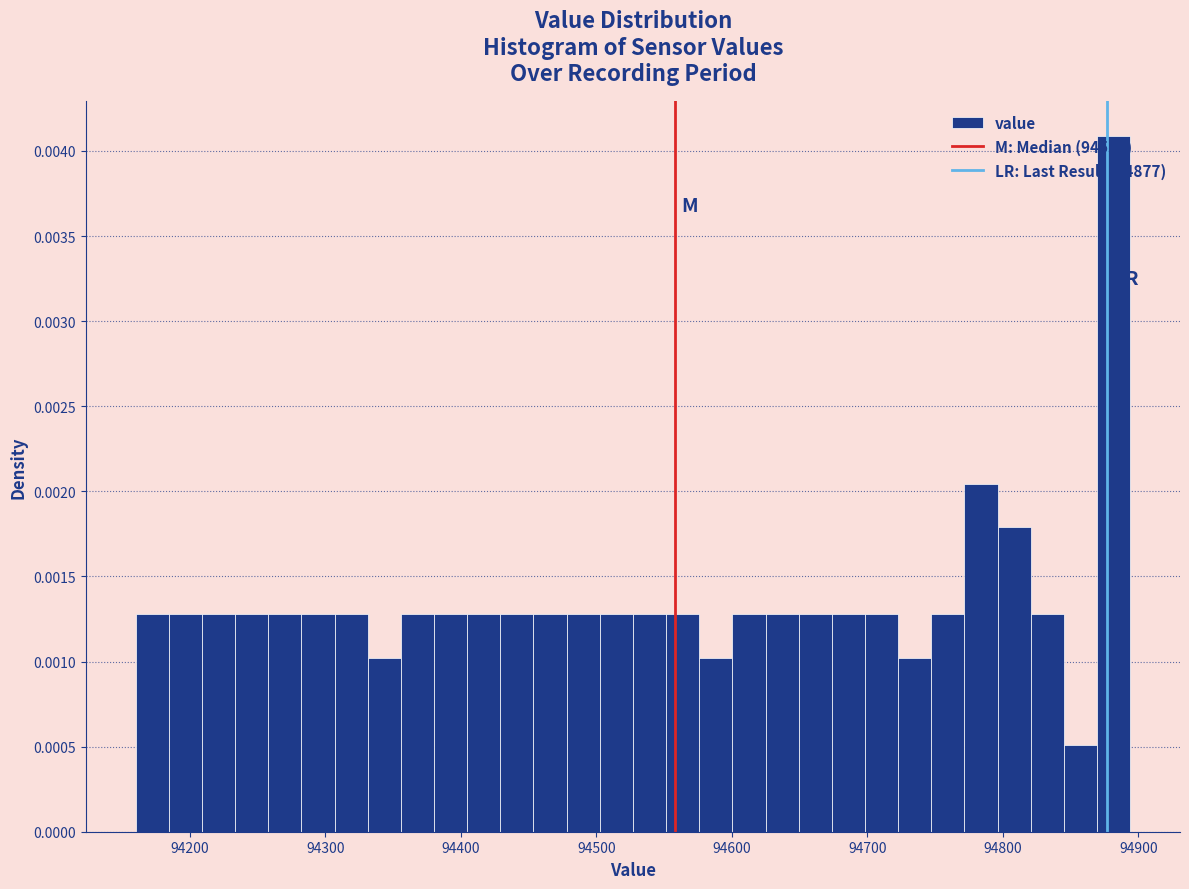

Read against the x-axis, roughly where is the centre of the tallest bar?

94880